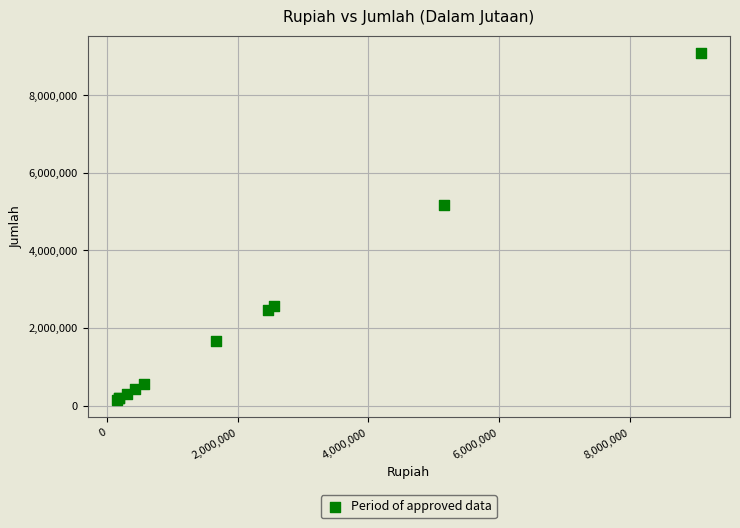

What Y value in the scatter plot is closest to 4619218?

5160115